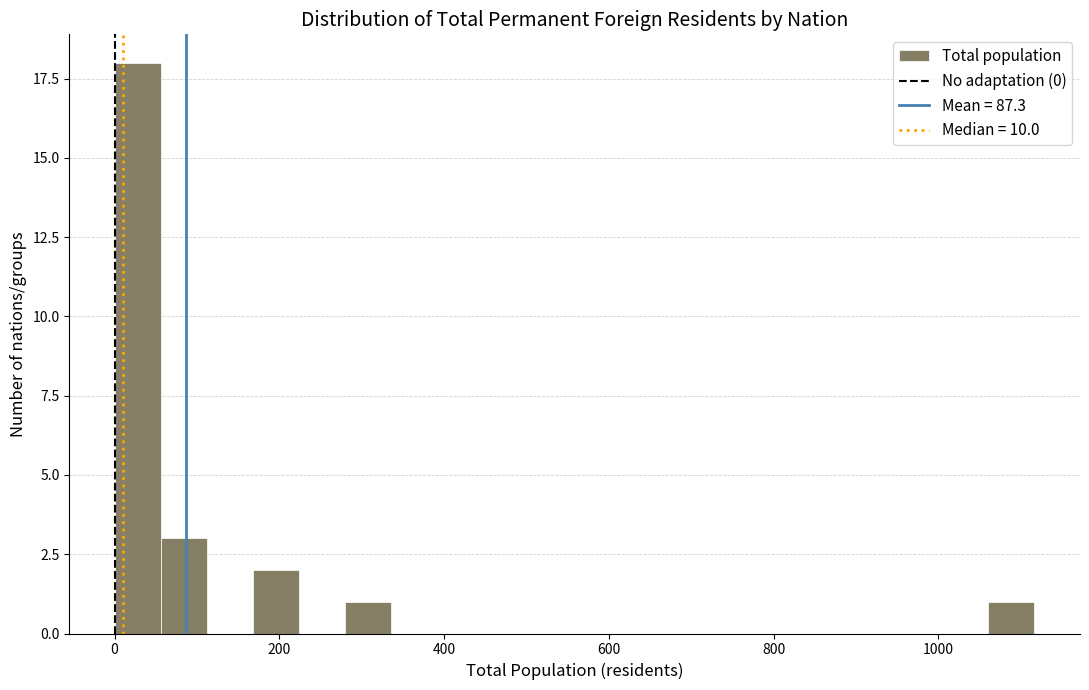

Read against the x-axis, roughly where is the centre of the tallest bar?

20